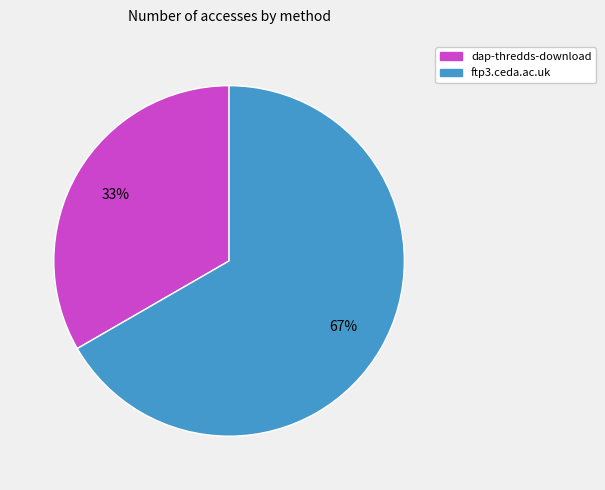

Which category has the smallest portion of the pie?

dap-thredds-download